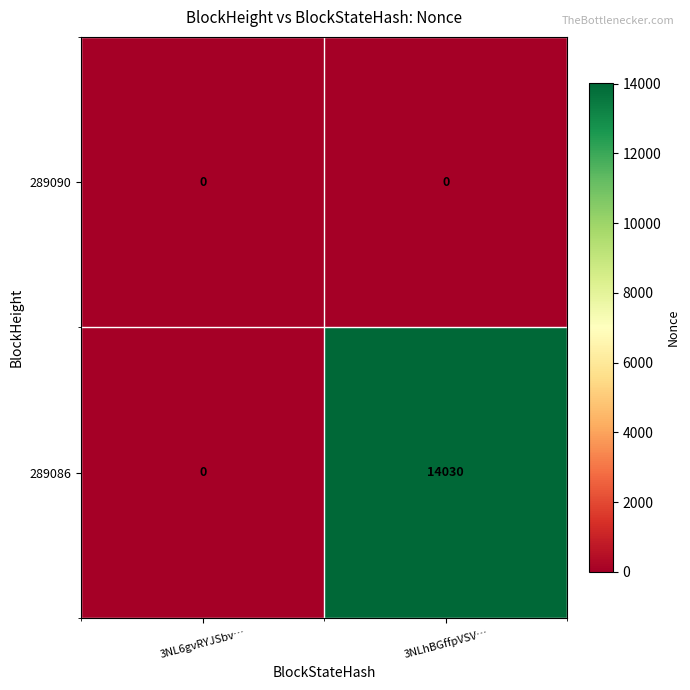

What is the average value of the 289086 series?

7015